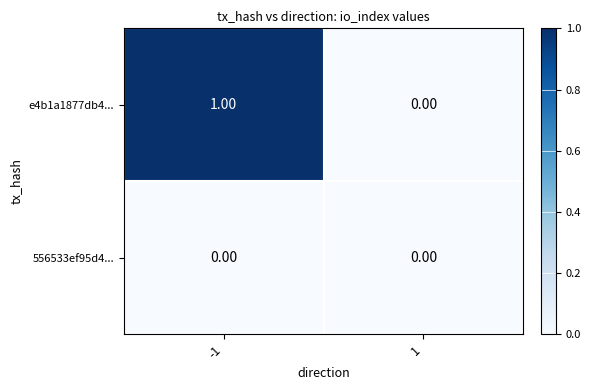

List the series in order of their overall mean, lowest first.

556533ef95d4..., e4b1a1877db4...